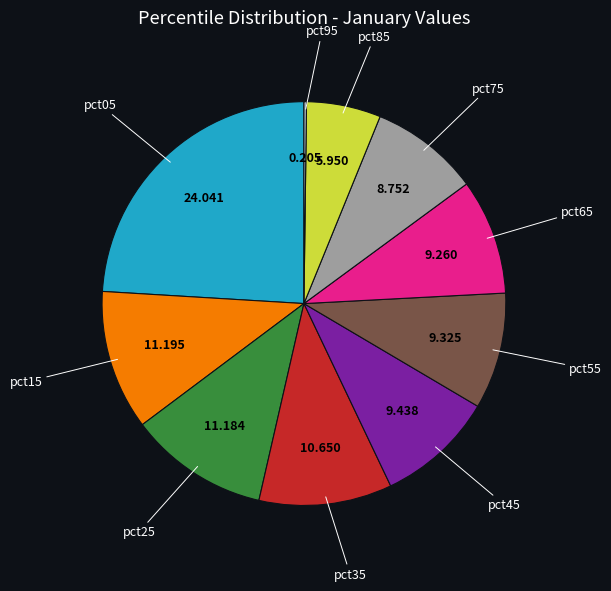

Is there a majority slice in this chart?

No